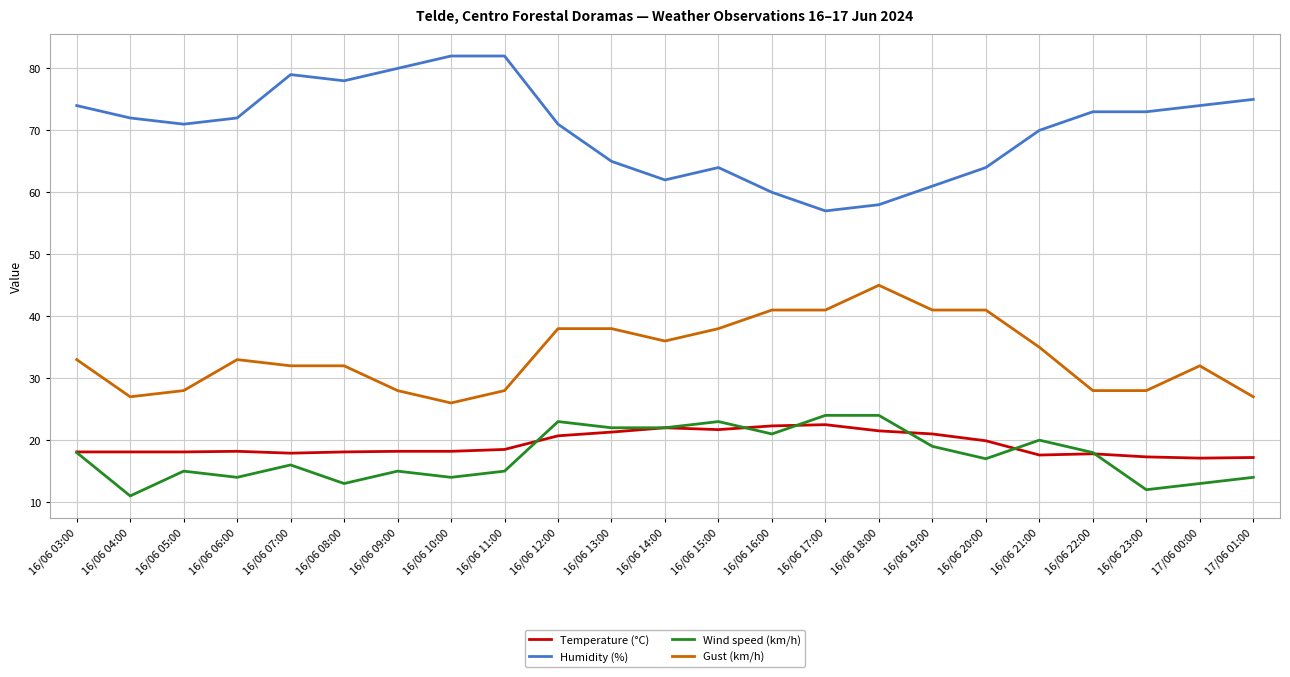

True or false: Gust (km/h) and Humidity (%) intersect in this chart.

False